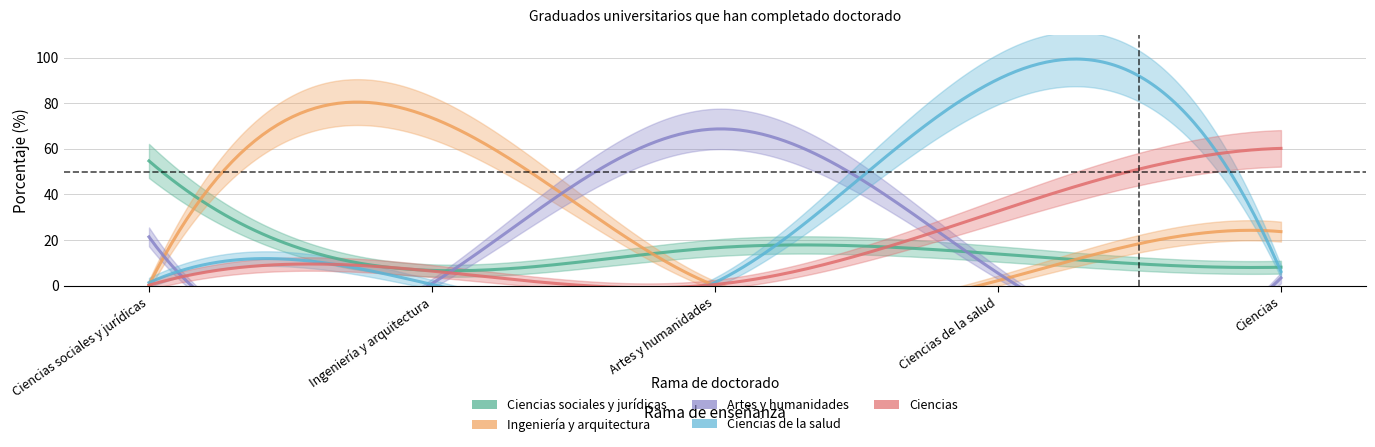

Rank the categories by Ciencias sociales y jurídicas value from lowest to highest.

Ingeniería y arquitectura, Ciencias, Ciencias de la salud, Artes y humanidades, Ciencias sociales y jurídicas